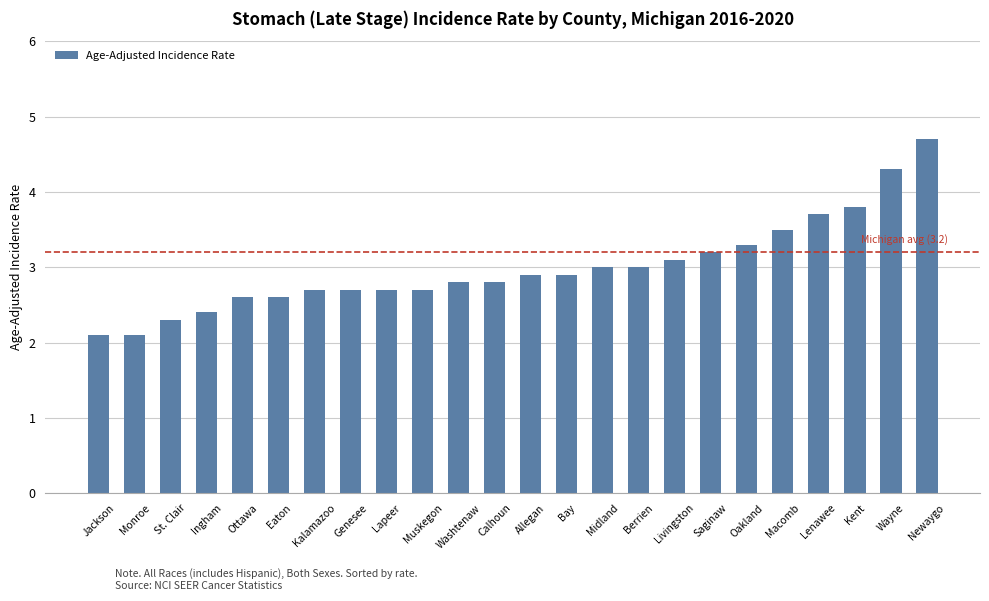

What is the greatest value displayed?

4.7